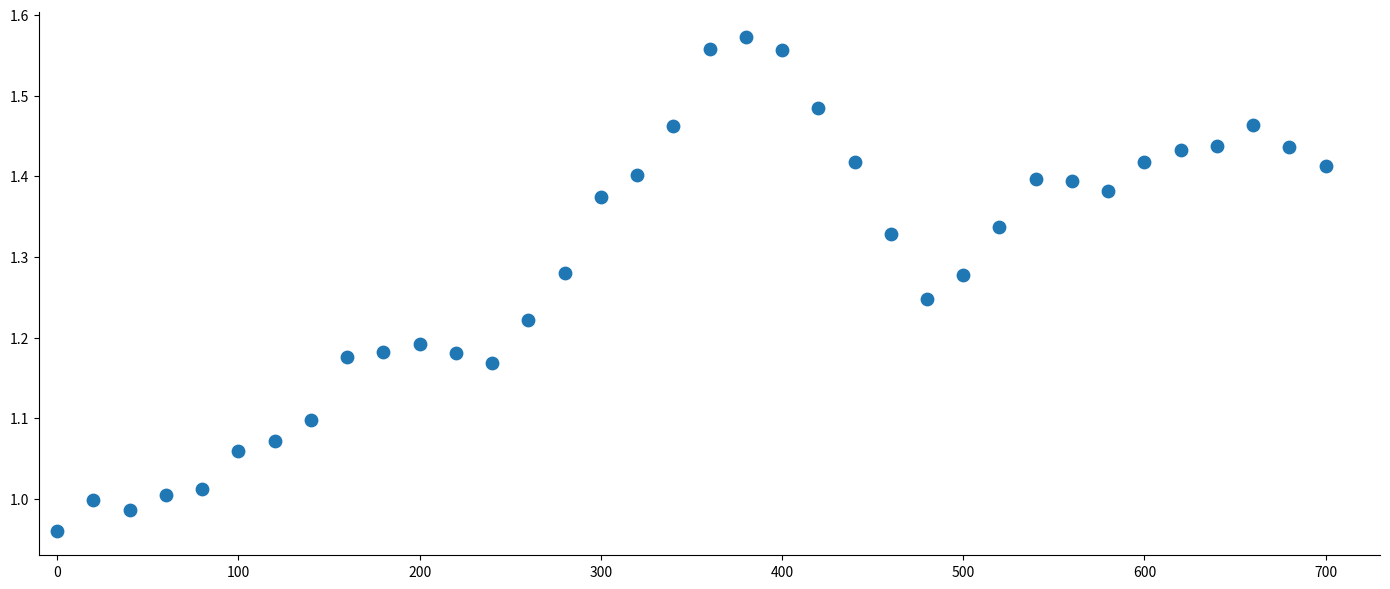

What is the range of X values (max minus min)?

700.0